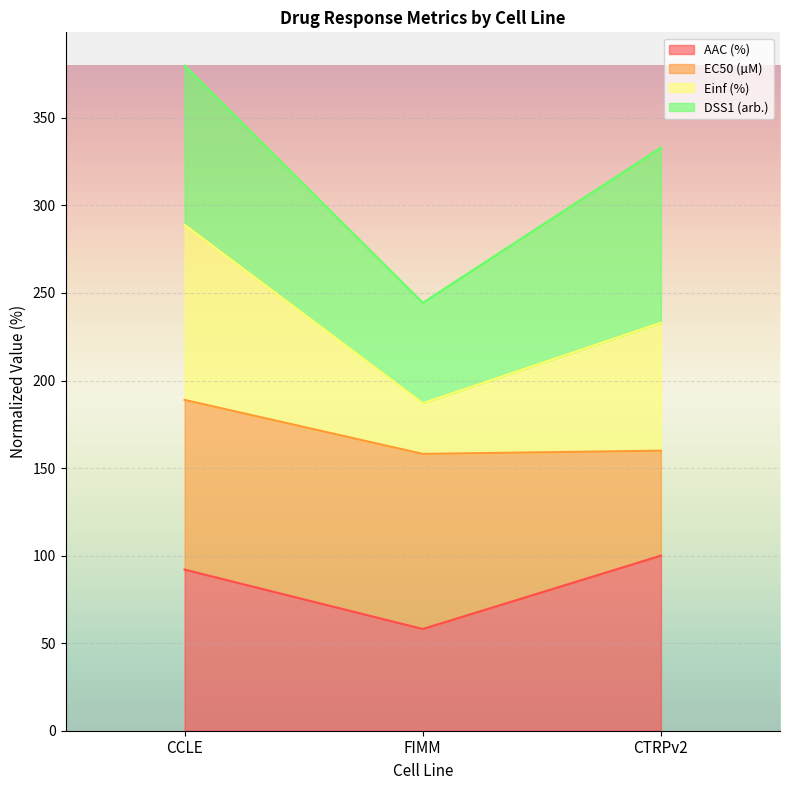

Reading right to left, what are the values for AAC (%)?

CTRPv2=100.0	FIMM=58.1	CCLE=92.0